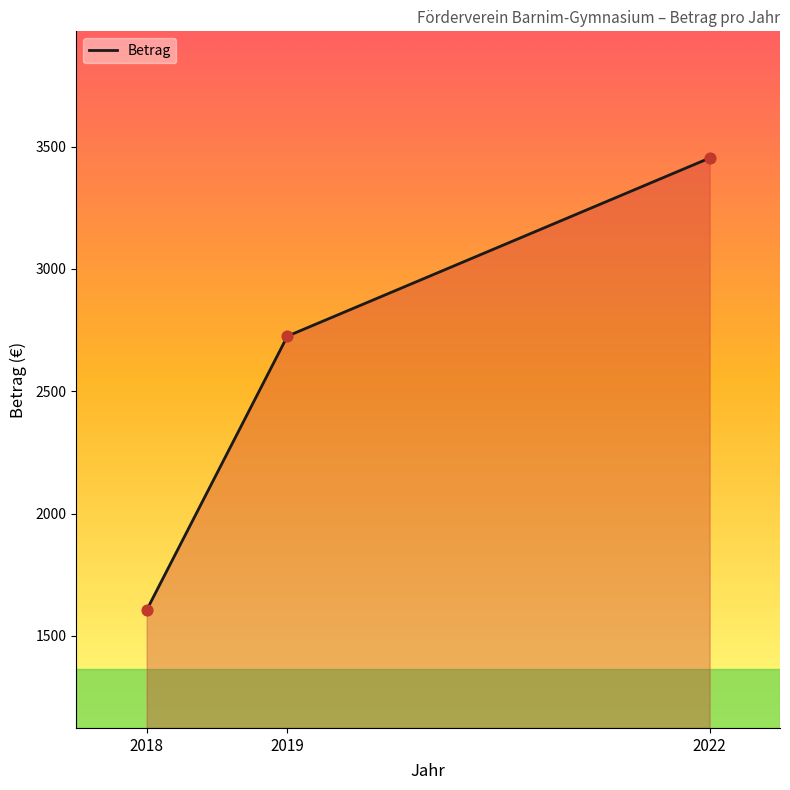

What is the change in value from 2018 to 2019?

+1120